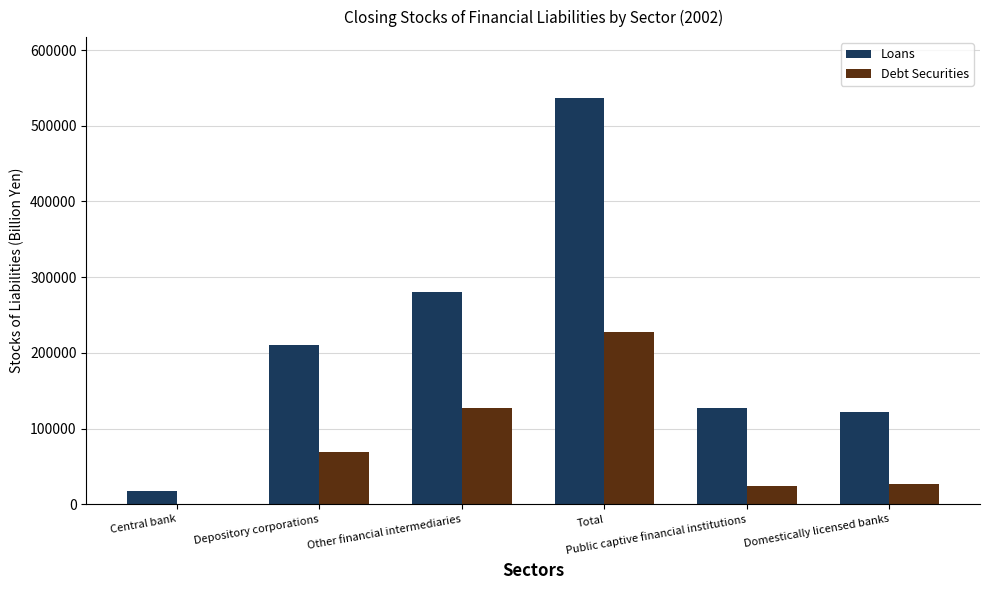

The value of Debt Securities at Other financial intermediaries is 188502.6. True or false?

False